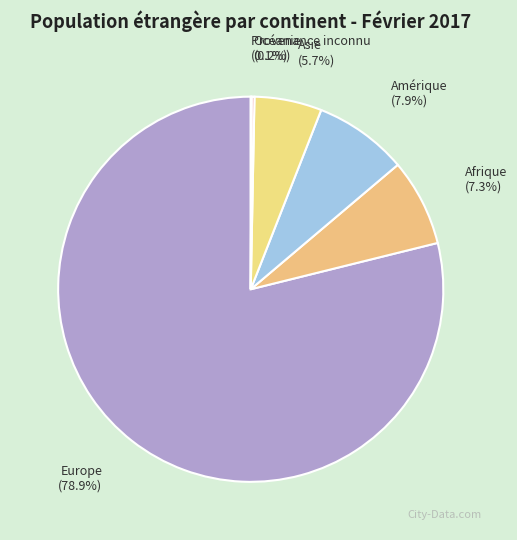

How much of the chart is everything except Afrique?

92.7%